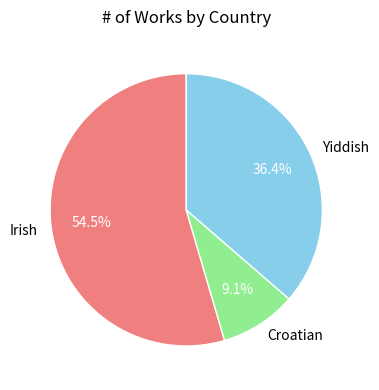

How many segments does this pie chart have?

3